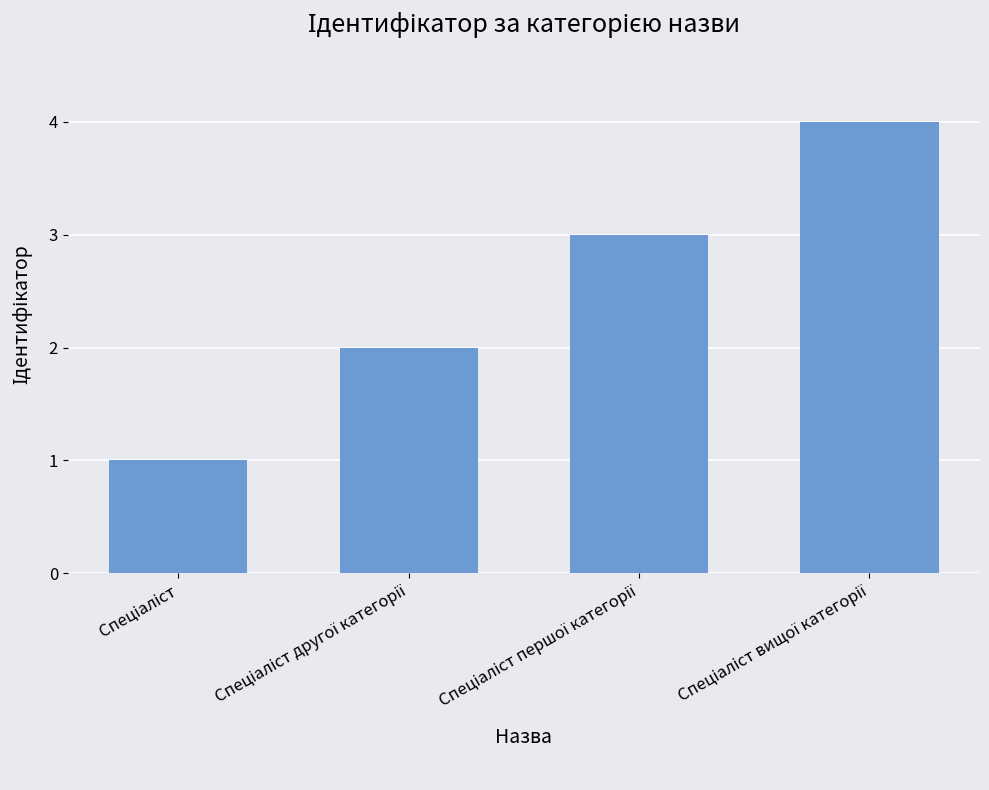

What is the greatest value displayed?

4